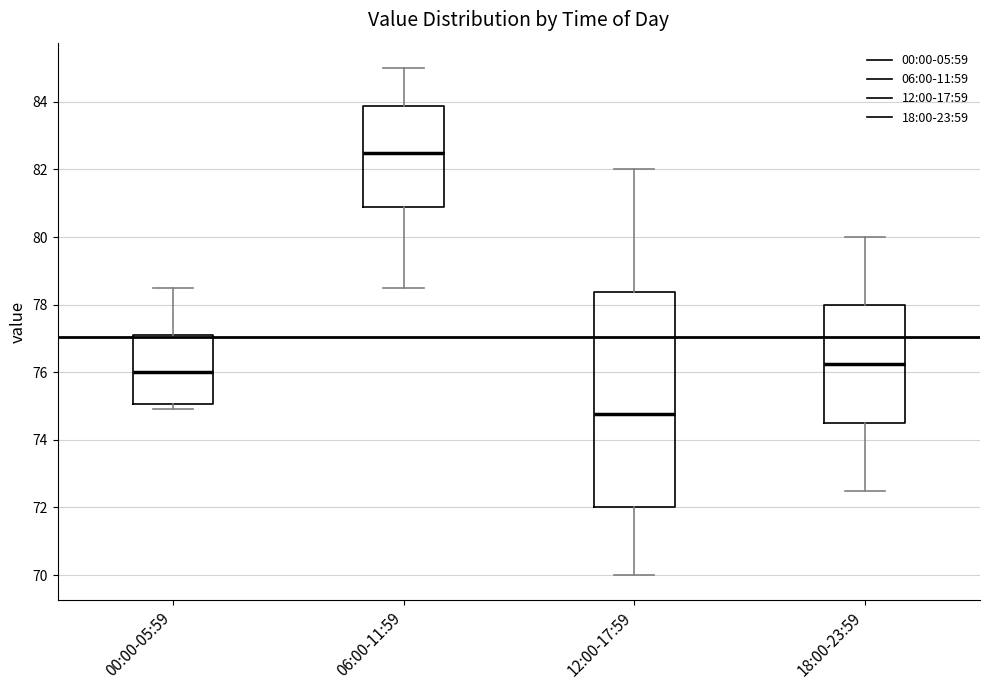

Which box has the highest median line?

06:00-11:59